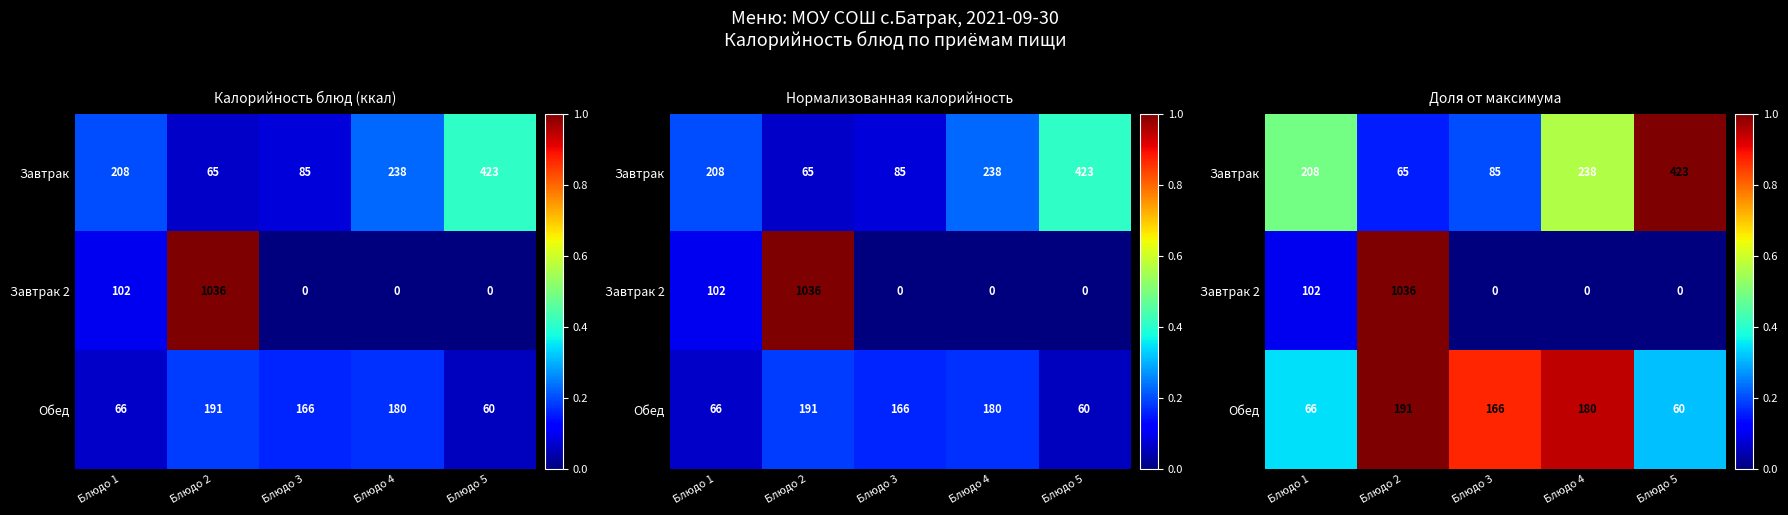

What is the sum of the Завтрак values at Блюдо 3 and Блюдо 2?

0.4